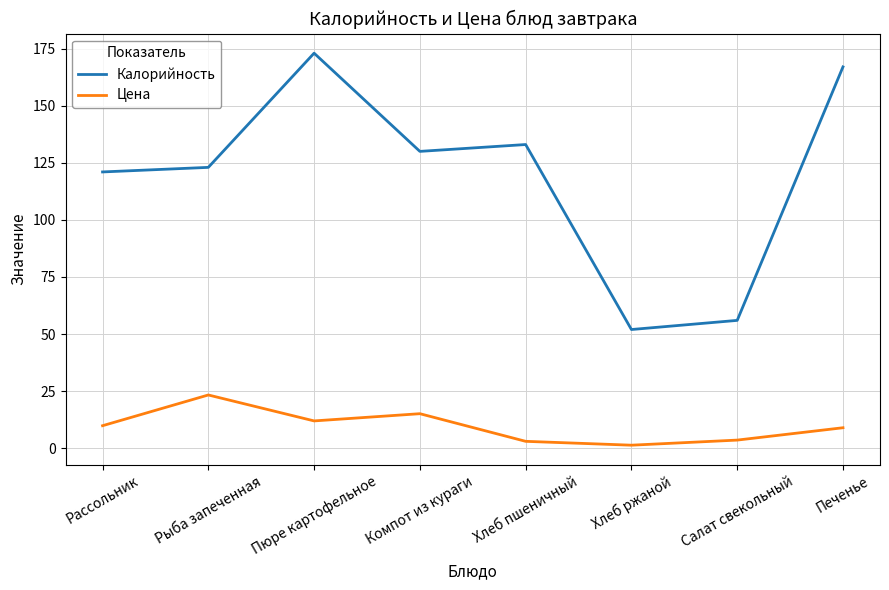

Which series has the widest spread of values?

Калорийность